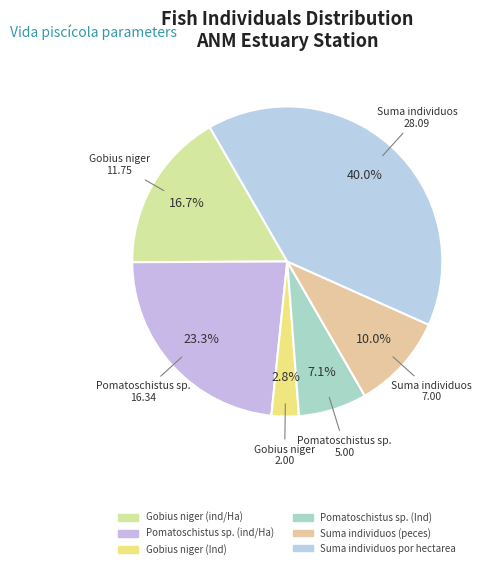

Does any single category account for the majority?

No